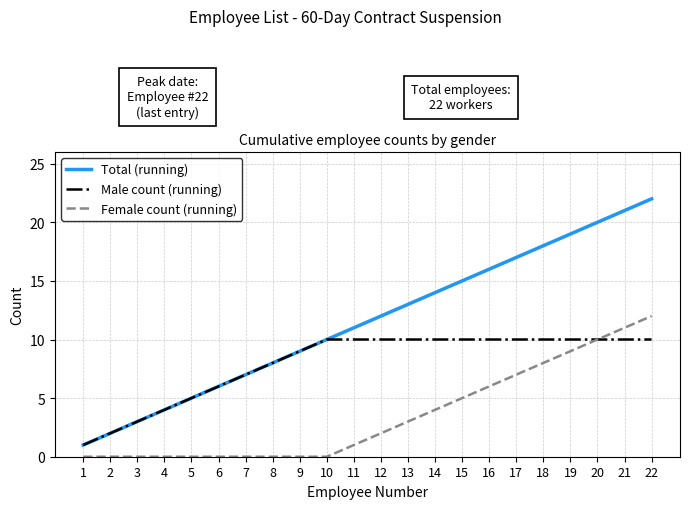

What is the sum of the Female count (running) values at 12 and 3?

2